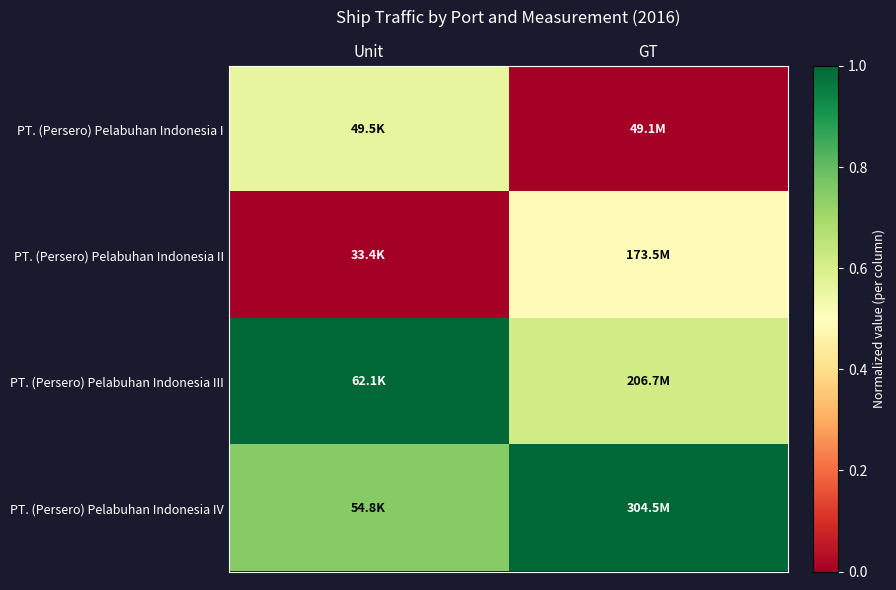

Reading left to right, extract all data points from this chart.

PT. (Persero) Pelabuhan Indonesia I: Unit=0.6	GT=0.0
PT. (Persero) Pelabuhan Indonesia II: Unit=0.0	GT=0.5
PT. (Persero) Pelabuhan Indonesia III: Unit=1.0	GT=0.6
PT. (Persero) Pelabuhan Indonesia IV: Unit=0.7	GT=1.0